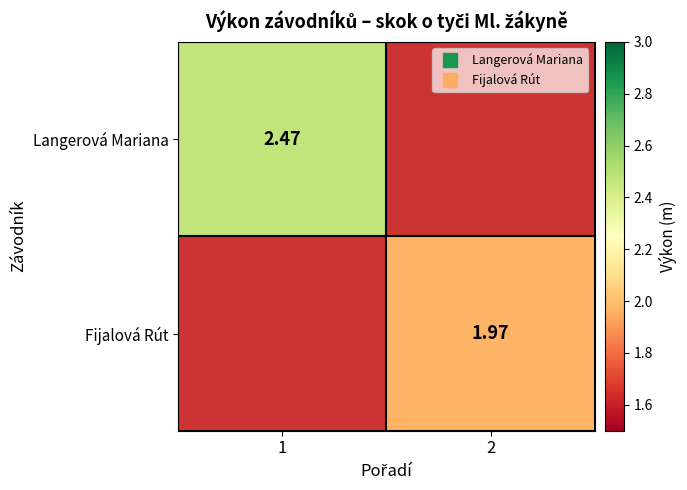

Read the Fijalová Rút value at 2.

2.0